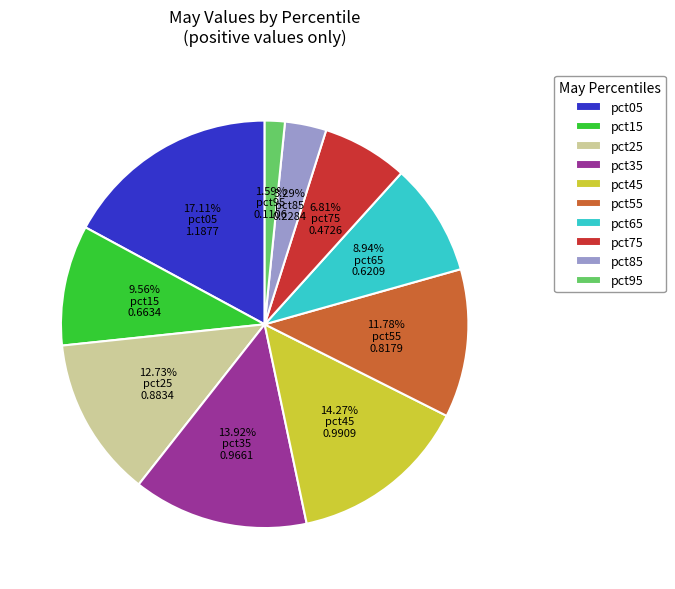

How many segments does this pie chart have?

10